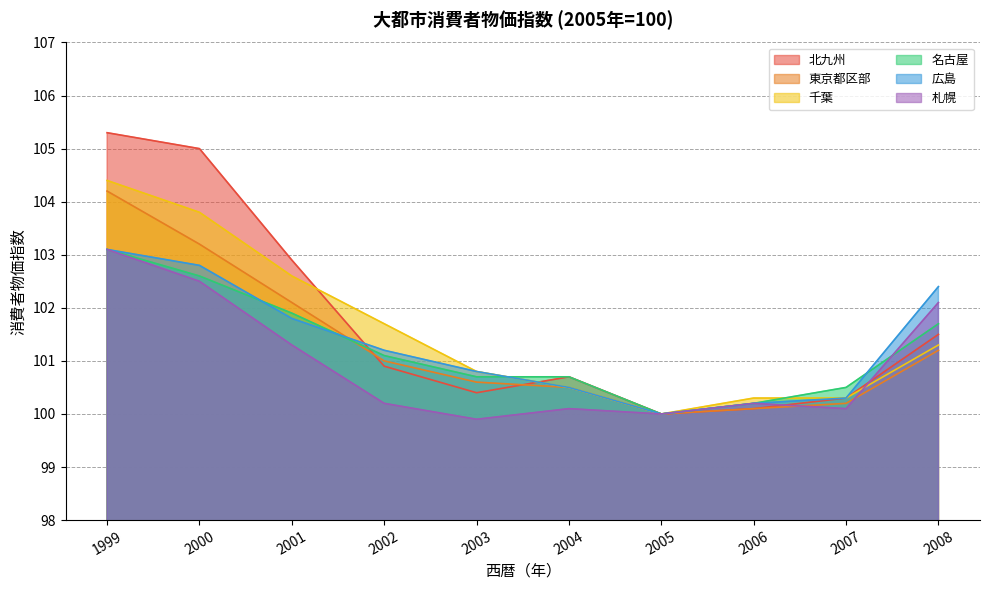

Rank the series by their maximum value, from lowest to highest.

名古屋, 広島, 札幌, 東京都区部, 千葉, 北九州